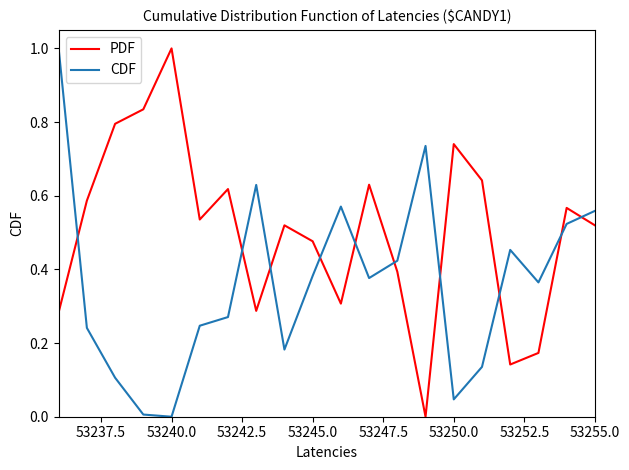

What is the greatest value displayed?

1.0